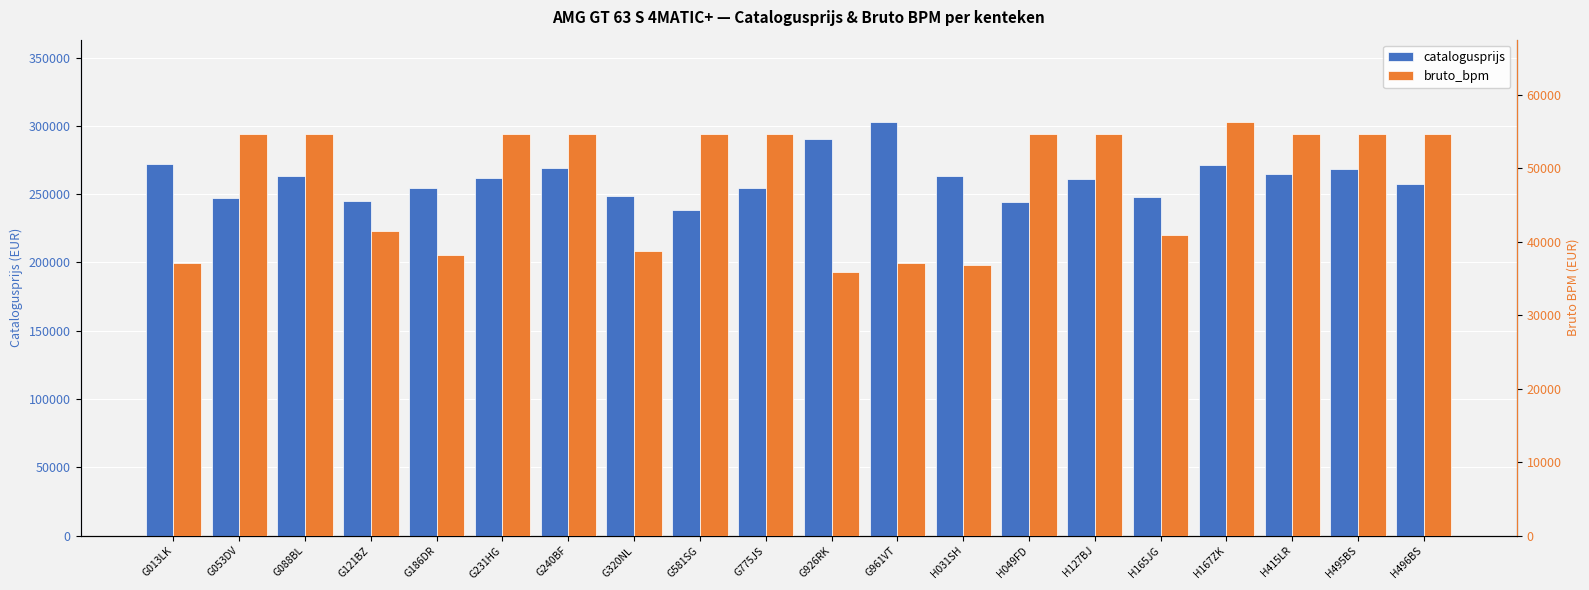

How many data points in bruto_bpm are above 54690?

1